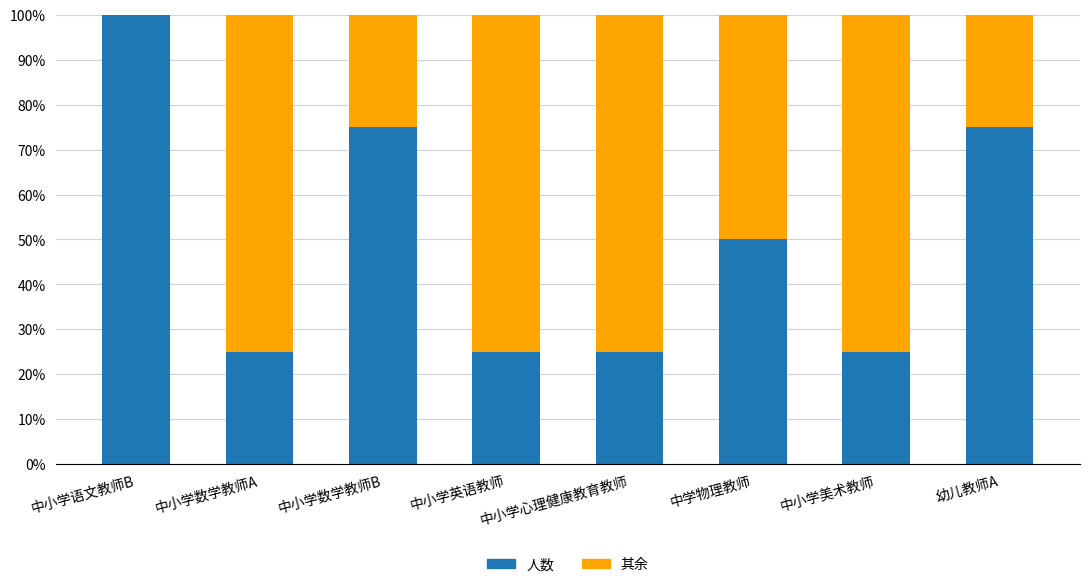

The value of 人数 at 中小学语文教师B is 100. True or false?

True